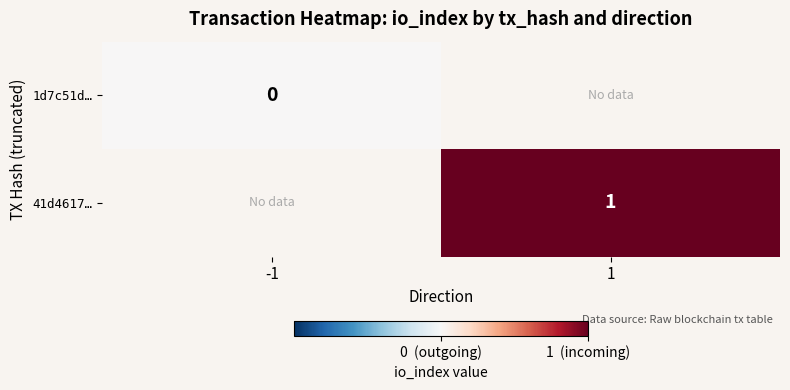

Is it true that 41d4617… equals 1 at 1?

True